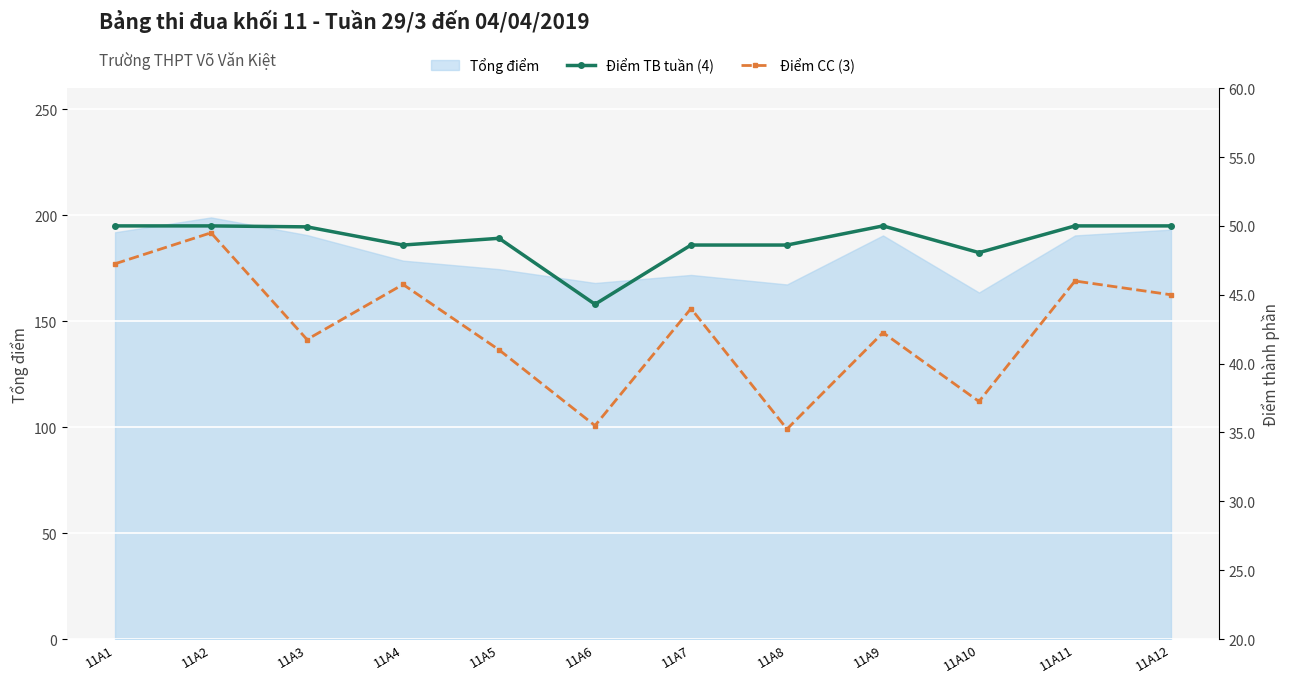

At which label does Tổng điểm reach its peak?

11A2